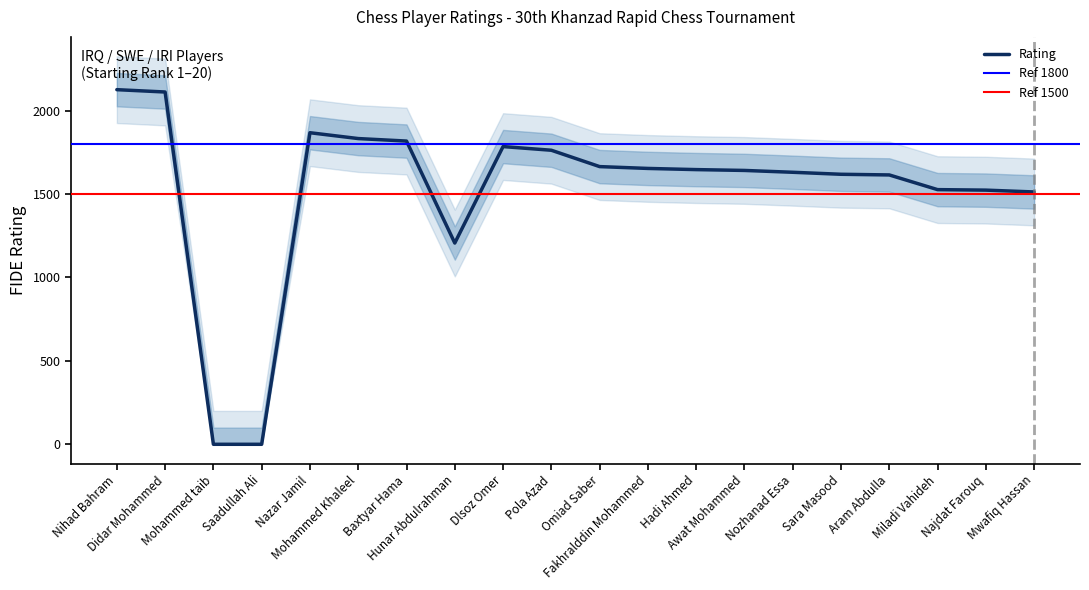

True or false: there are more than 2 points higher than both neighbors.

False